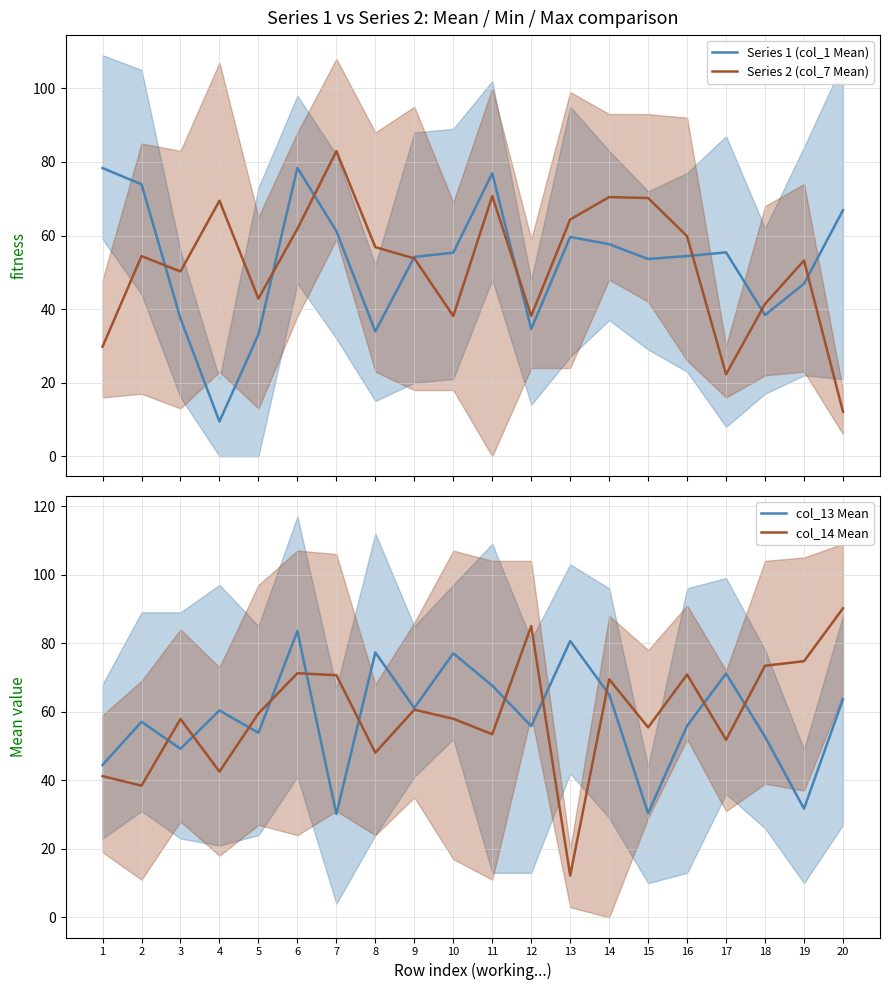

How many interior local valleys does the col_14 Mean series have?

7